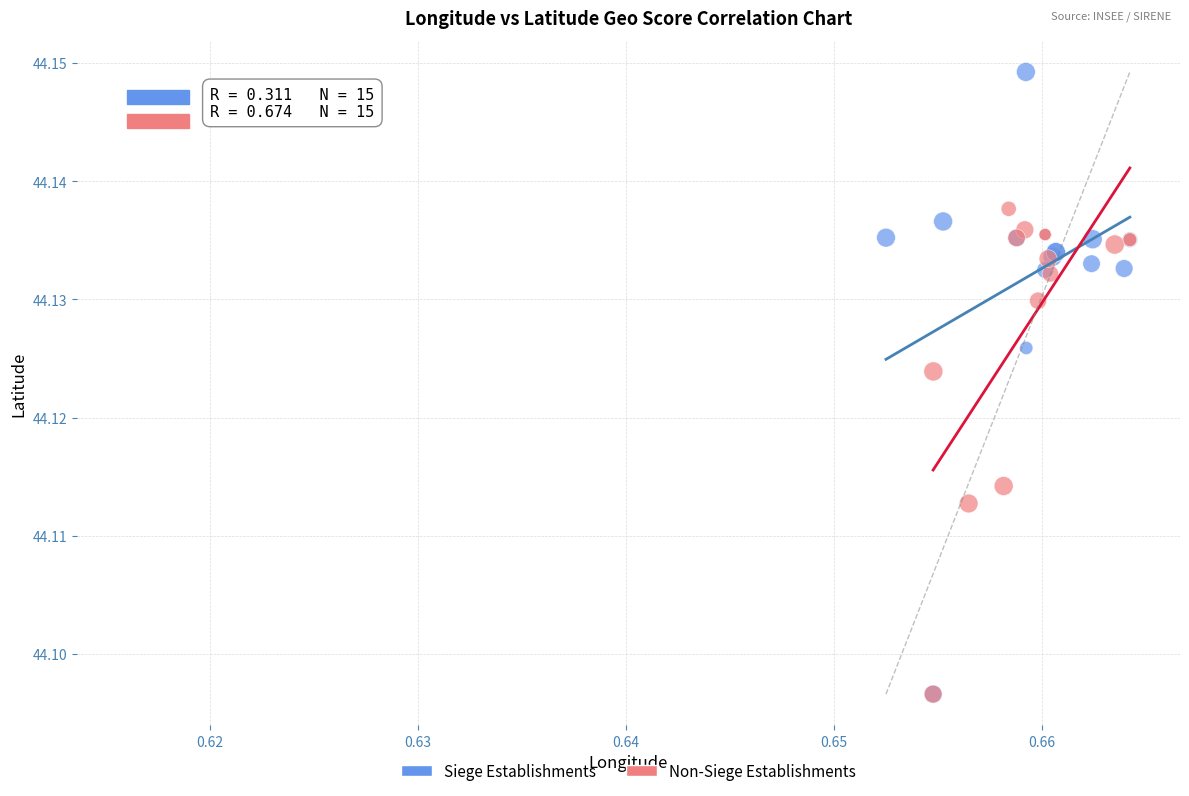

Which series contains the highest Y value?

Siege Establishments